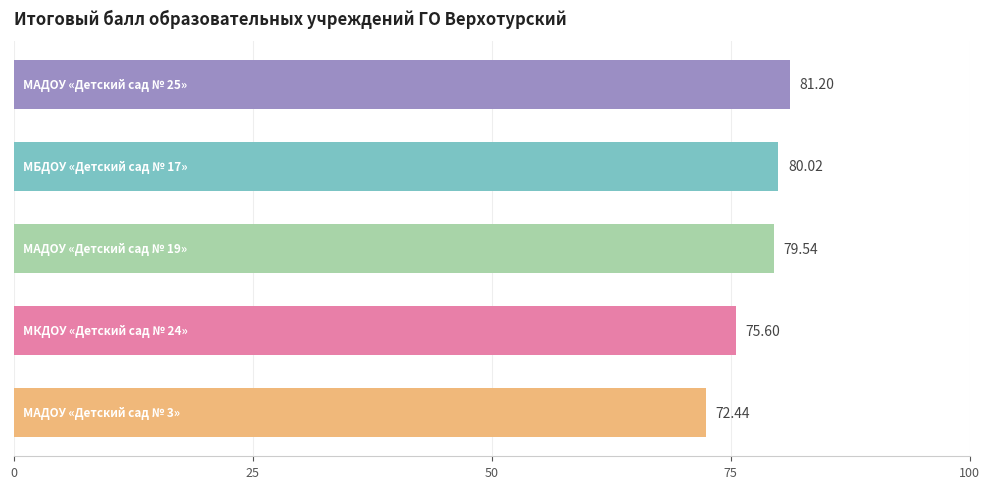

What is the sum of all values?

388.8